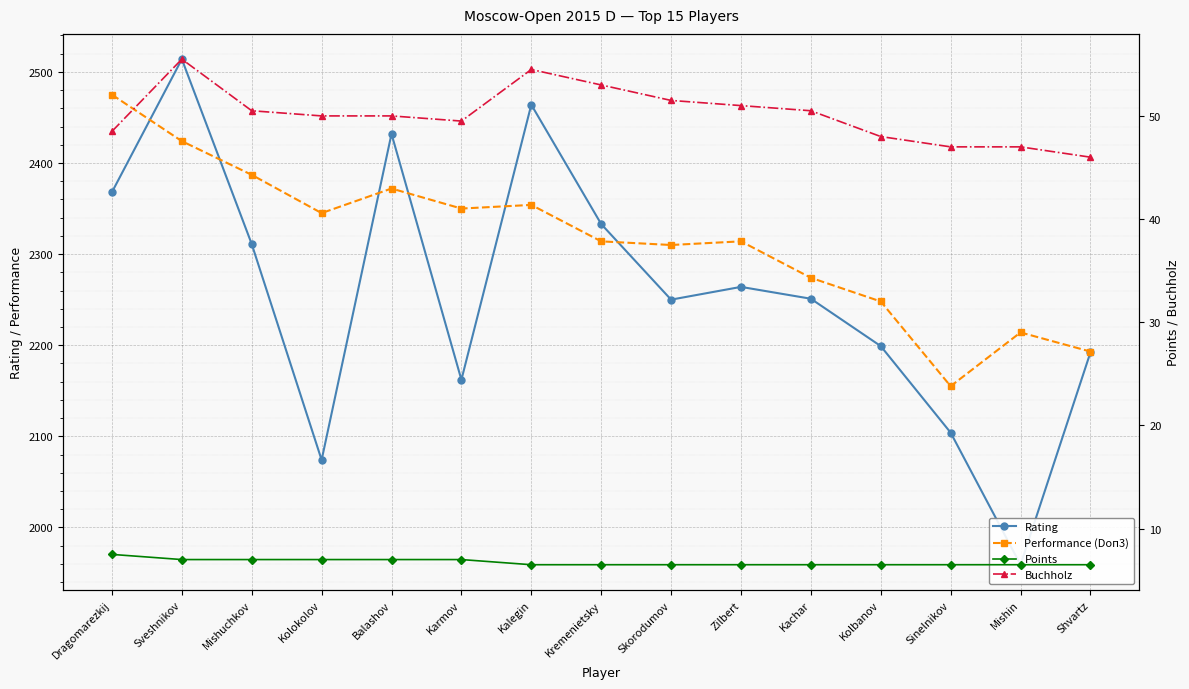

What is the sum of all Performance (Doп3) values?

34729.0